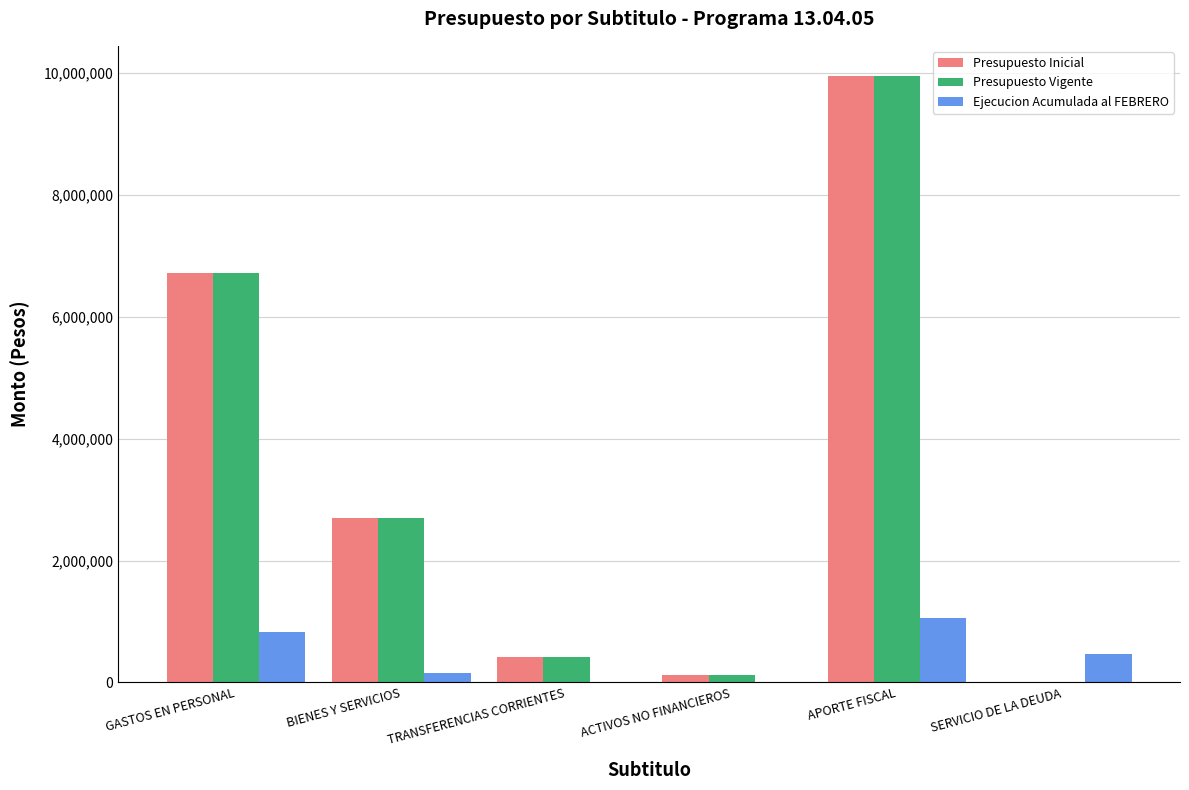

Is it true that Presupuesto Inicial equals 9943952 at APORTE FISCAL?

True